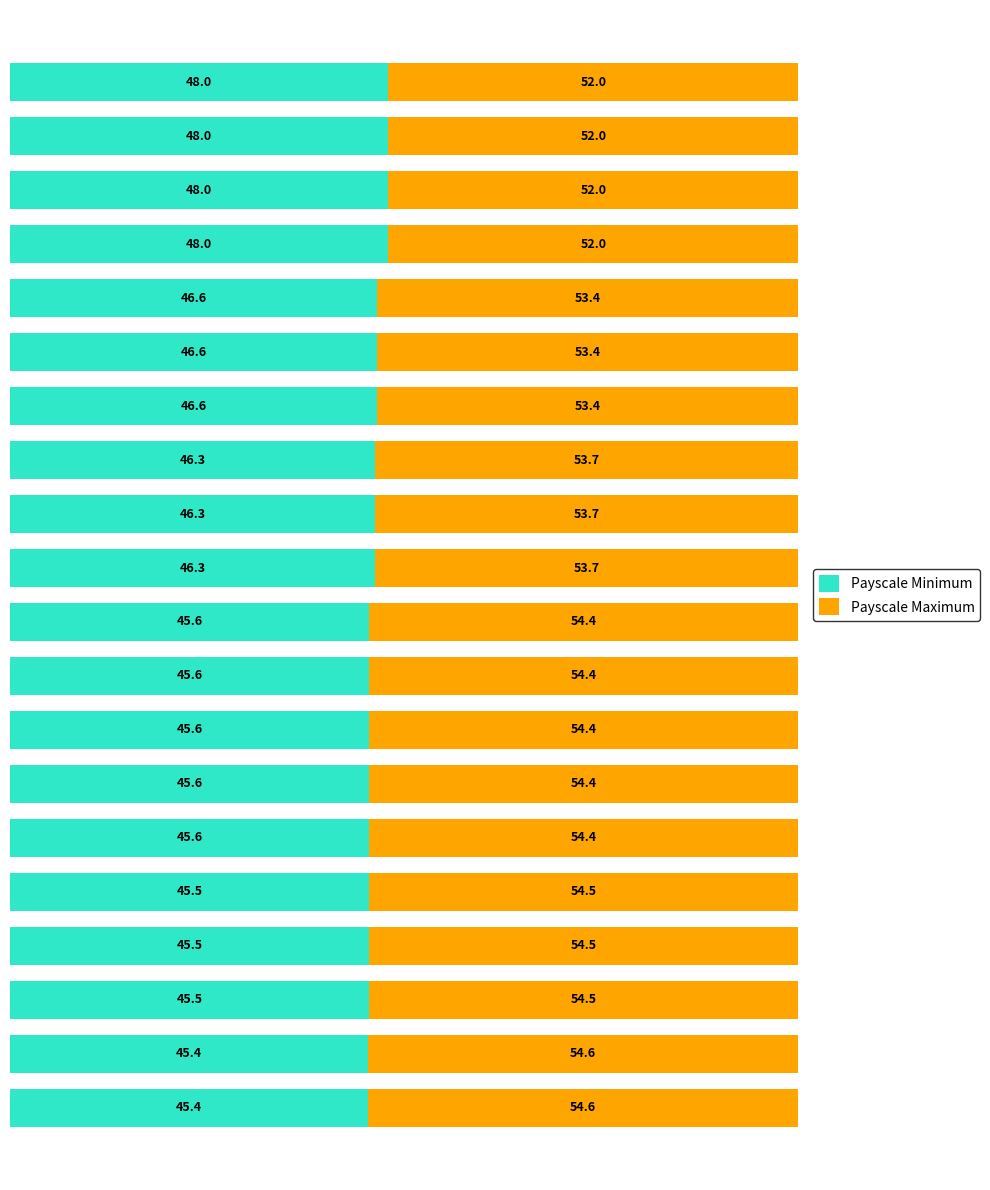

How many Payscale Minimum values are between 45 and 46?

10